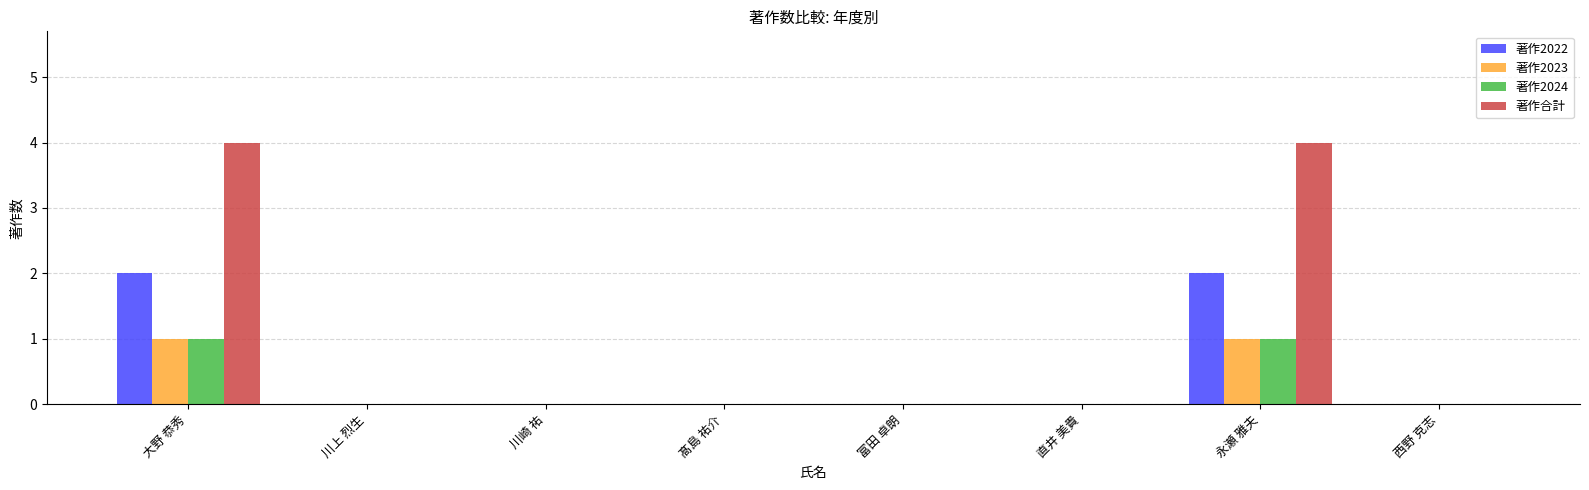

Are the bars horizontal?

No